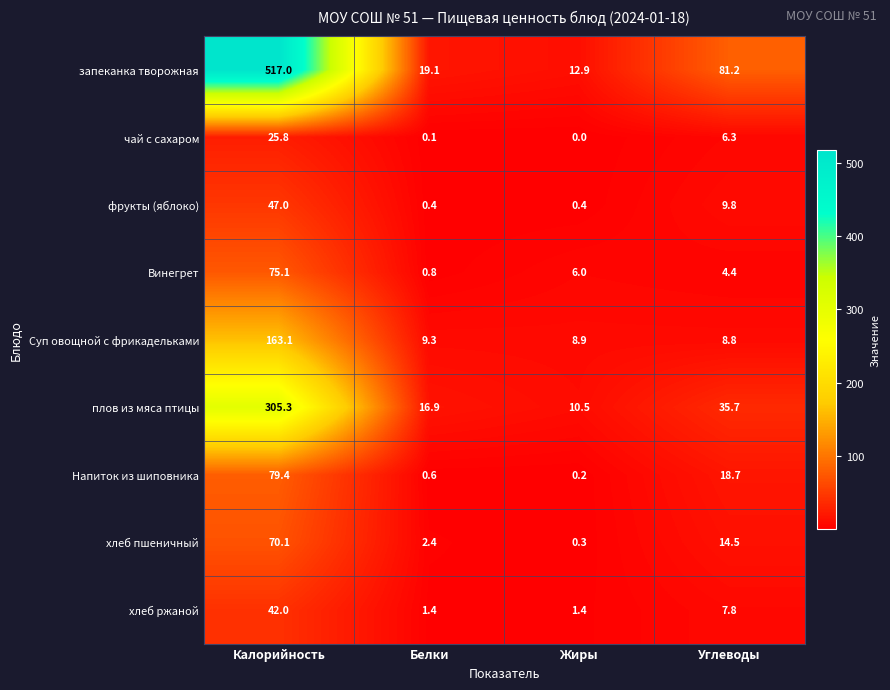

Is it true that запеканка творожная equals 11.0 at Белки?

False